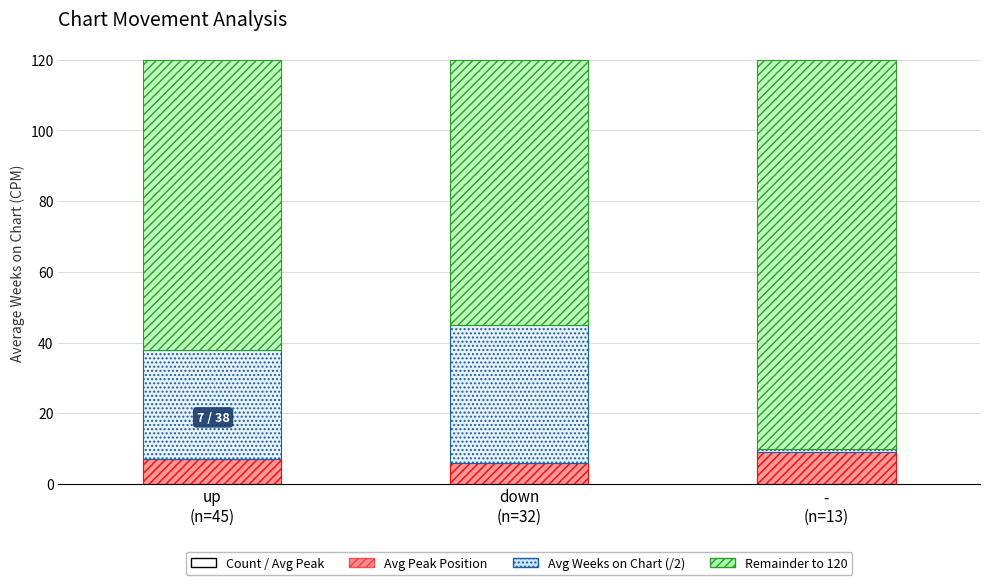

Reading left to right, list all the values displayed in this chart.

Avg Peak Position (Intervención): up
(n=45)=7	down
(n=32)=6	-
(n=13)=9
Avg Weeks/2 (En alerta): up
(n=45)=31	down
(n=32)=39	-
(n=13)=1
Remainder (En/Por arriba del nivel): up
(n=45)=82	down
(n=32)=75	-
(n=13)=110